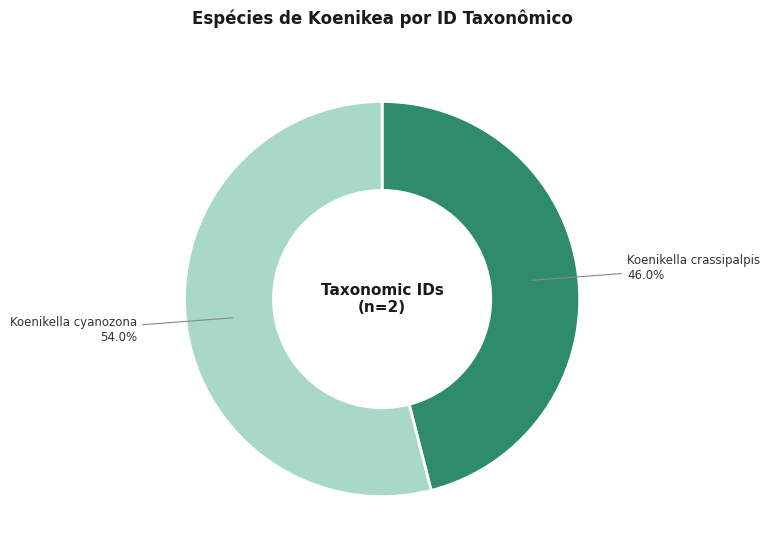

Is there a majority slice in this chart?

Yes